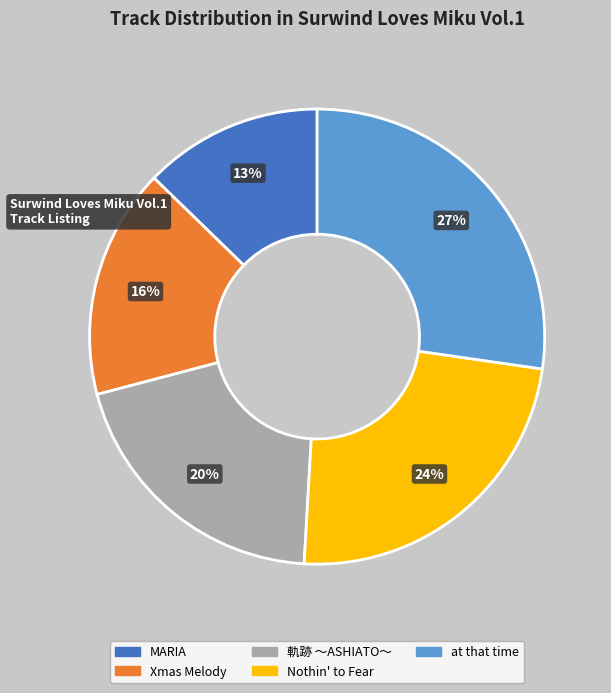

To the nearest percent, what is the average slice percentage?

20%